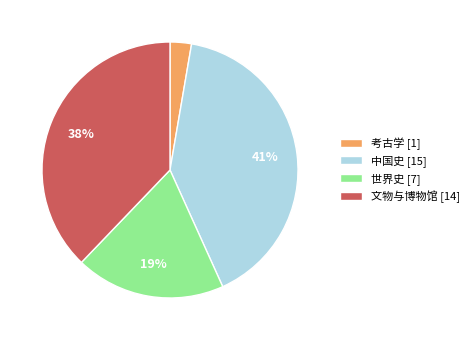

How many slices are in this pie chart?

4